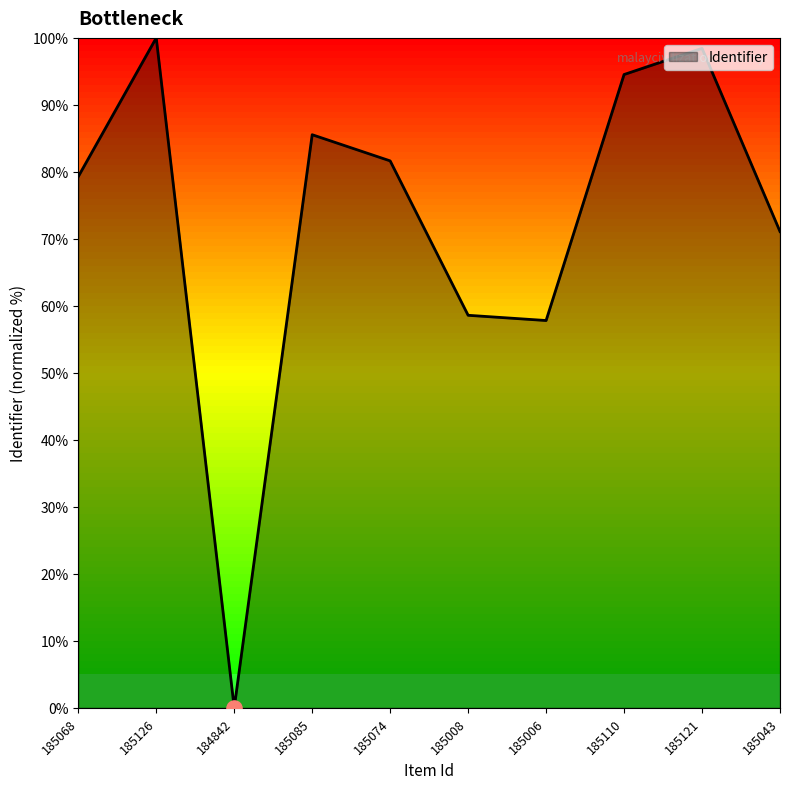

What is the change in value from 185068 to 185074?

+2.3